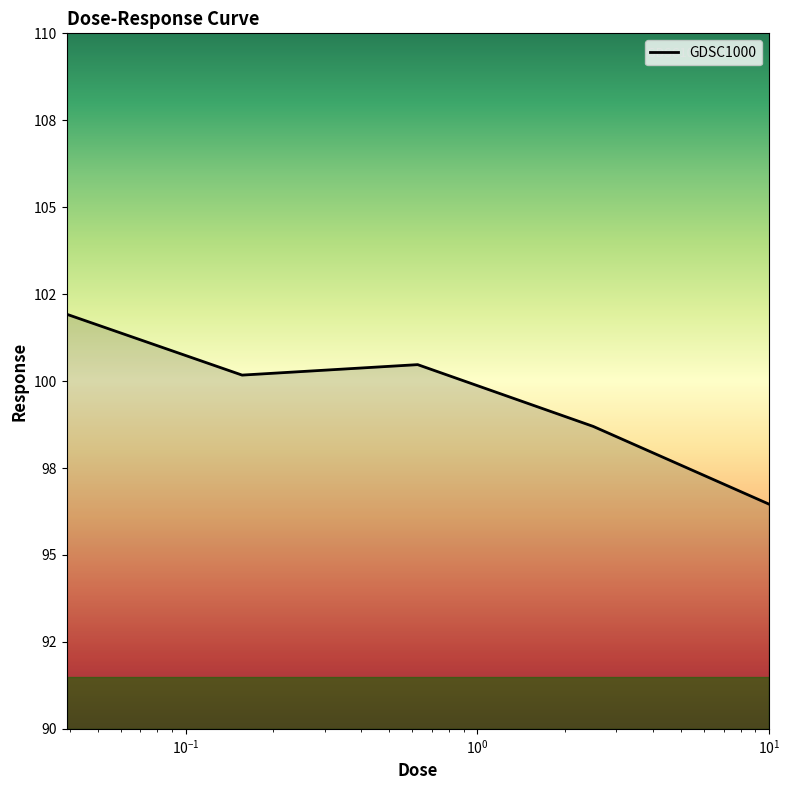

Does the chart have visible grid lines?

No